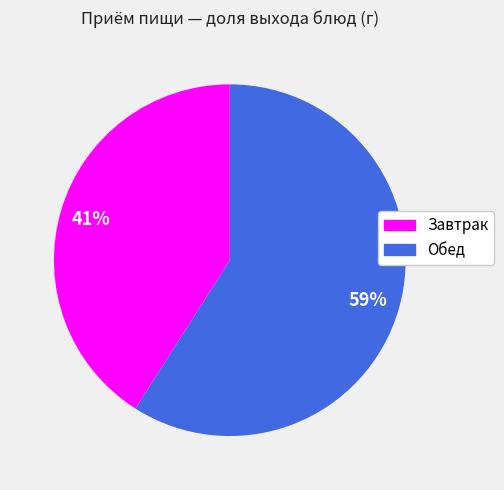

What is the largest slice in the pie chart?

Обед